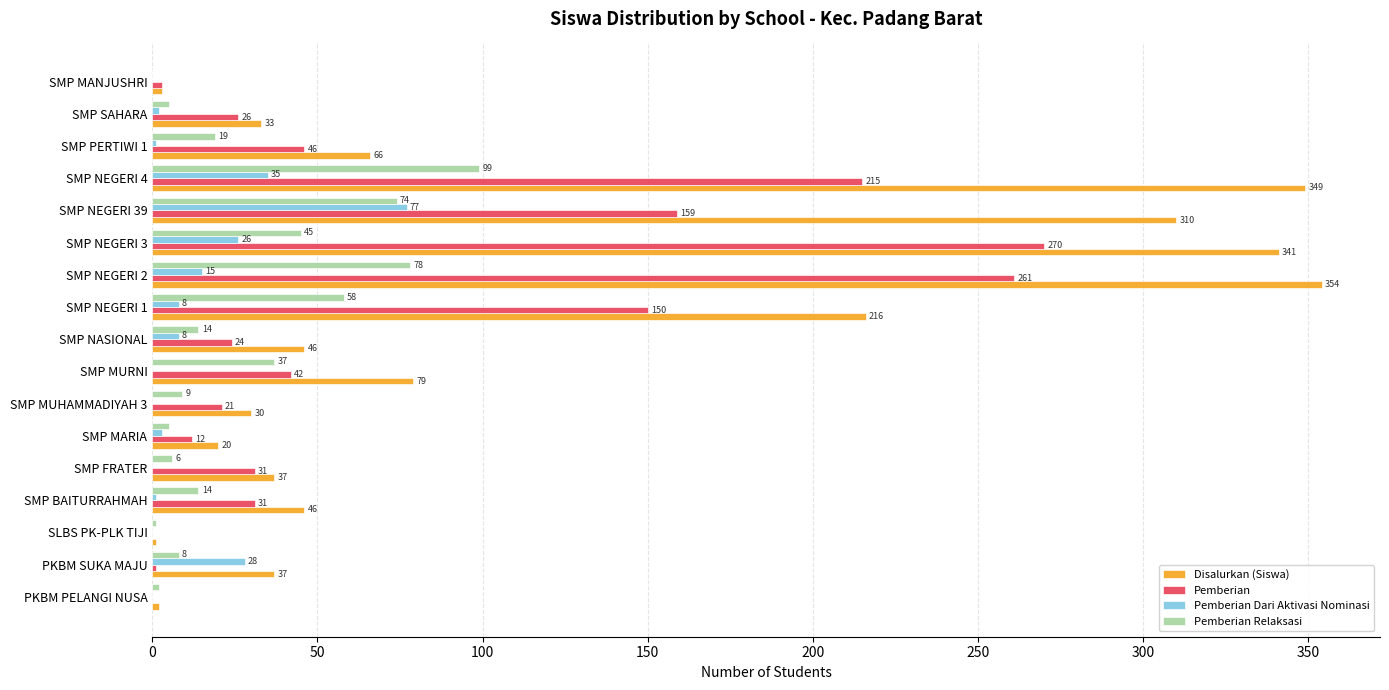

Is it true that Disalurkan (Siswa) equals 46 at SMP NASIONAL?

True